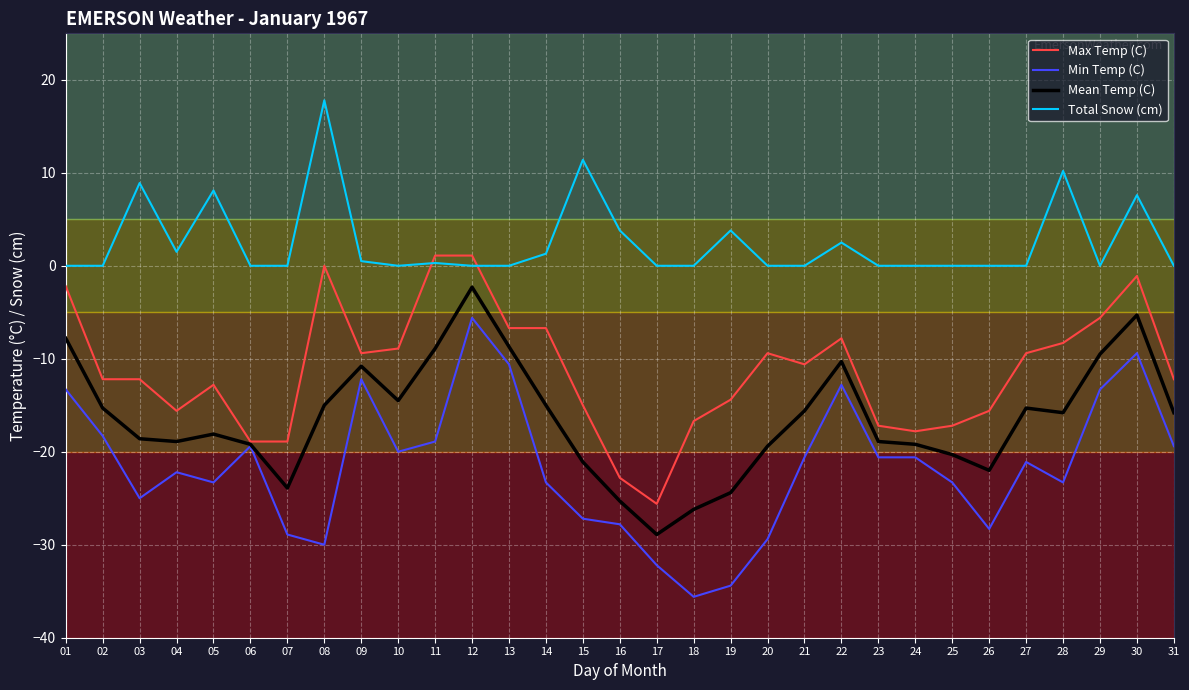

How many series are shown in this chart?

4